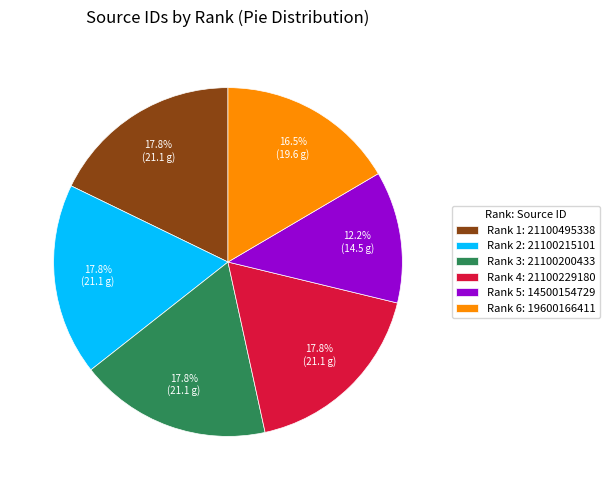

Is it true that Rank 4 is 18% of the pie?

True